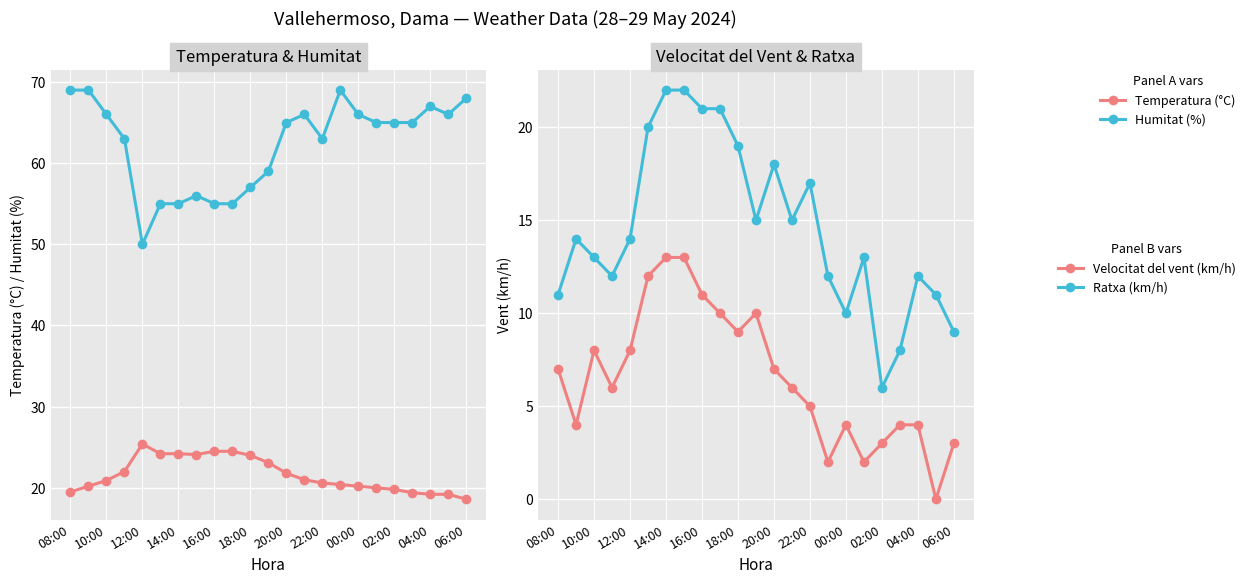

True or false: Ratxa (km/h) and Velocitat del vent (km/h) cross at least once.

False